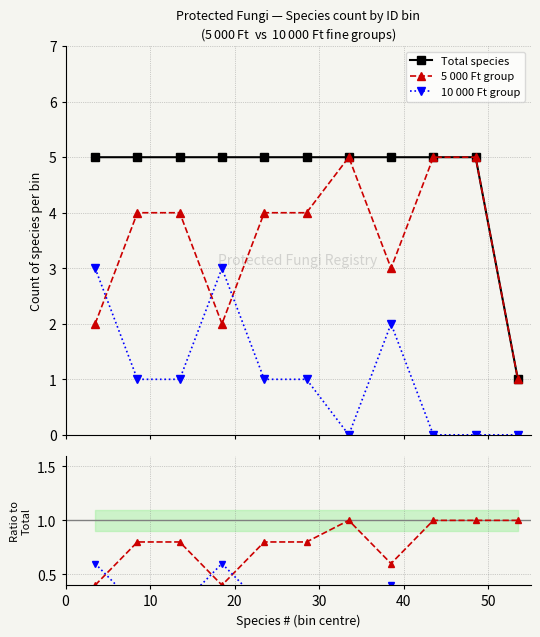

True or false: 10 000 Ft group and Total species intersect in this chart.

False